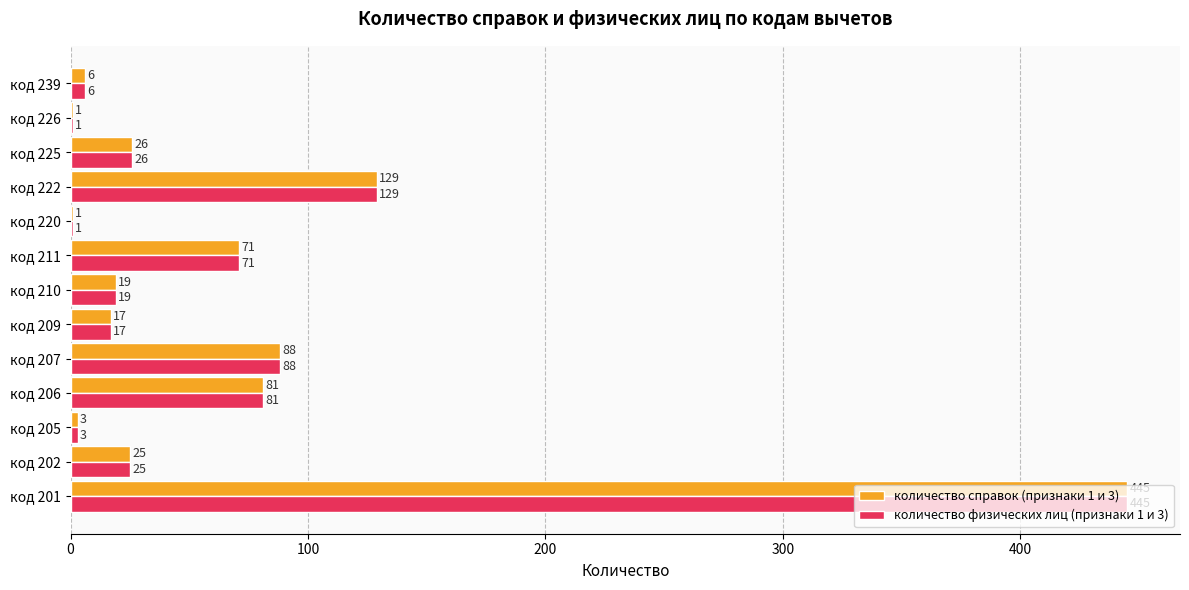

The value of количество справок (признаки 1 и 3) at код 202 is 44. True or false?

False